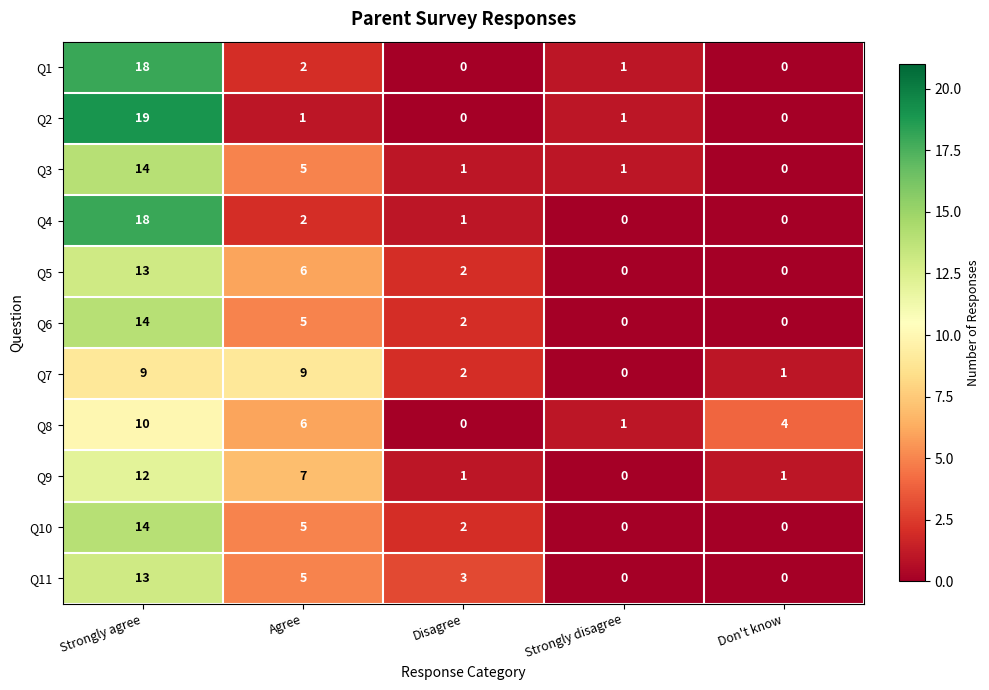

What is the maximum value shown in the chart?

19